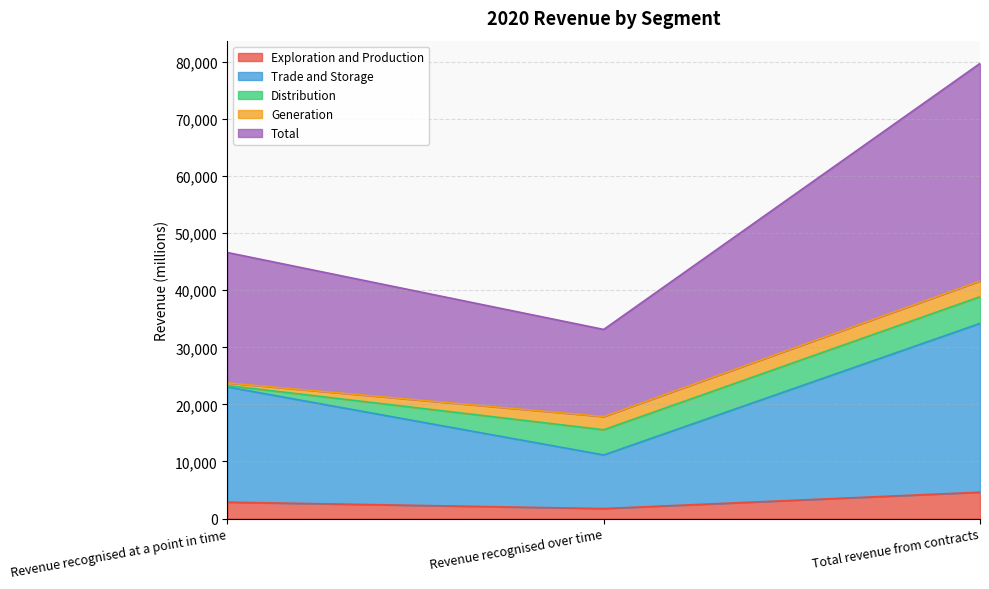

What is the greatest value displayed?

38855